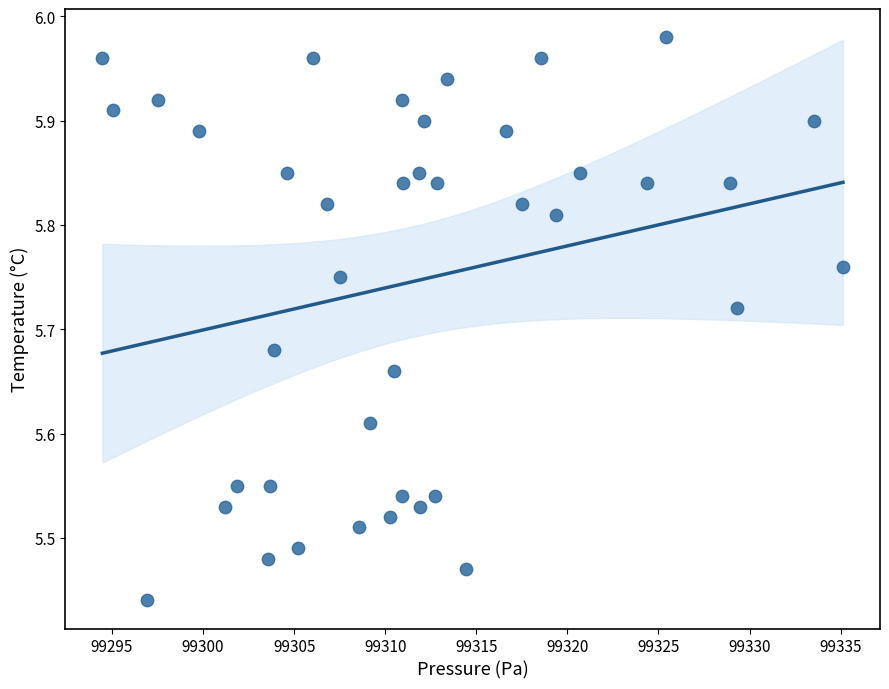

What is the range of Y values (max minus min)?

0.5